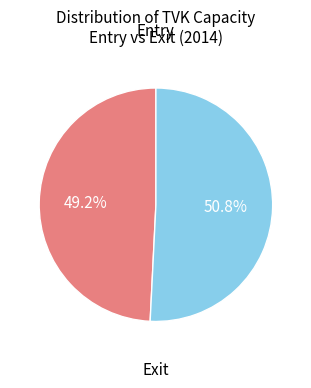

Is there any slice that represents more than half of the pie?

Yes